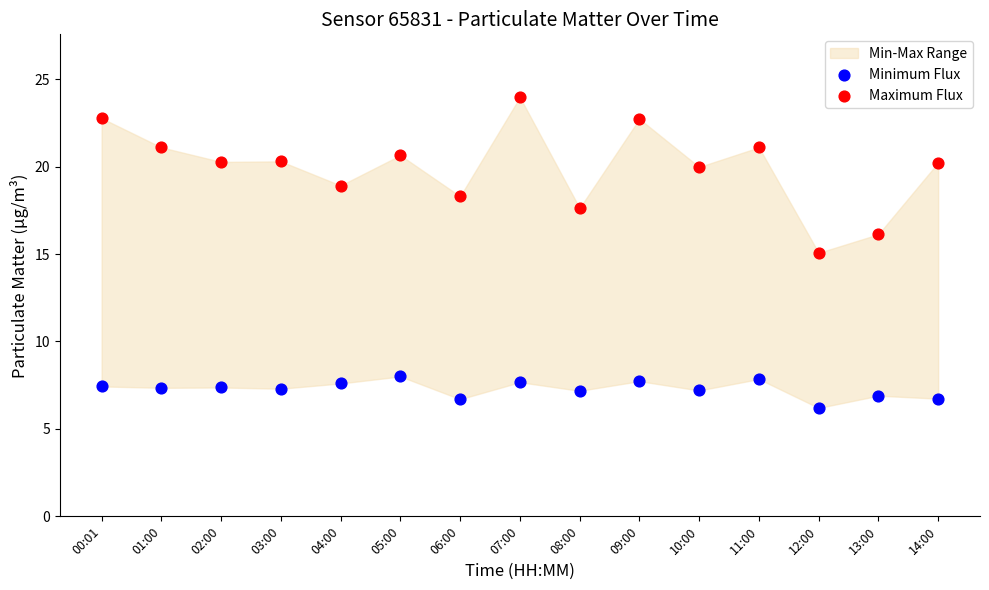

Across all data points, what is the range of X values (max minus min)?

1.0